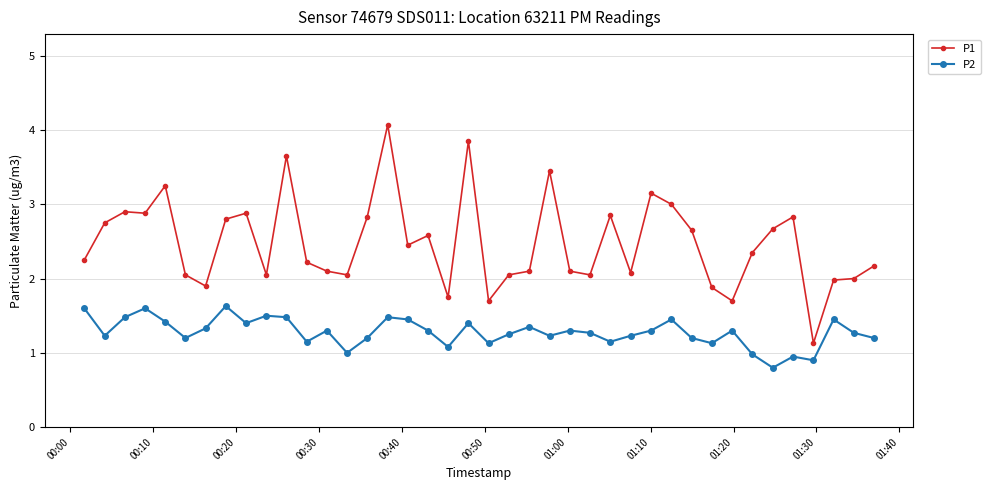

What is the value of the P1 point at the 28th from the left?

2.1